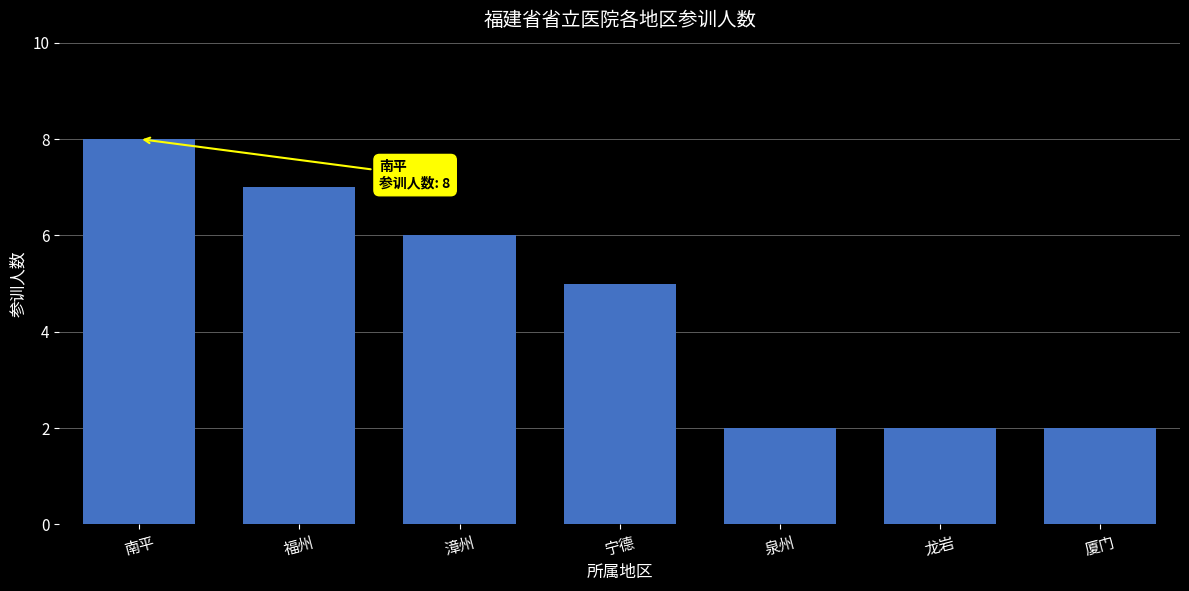

Read the value at 宁德.

5